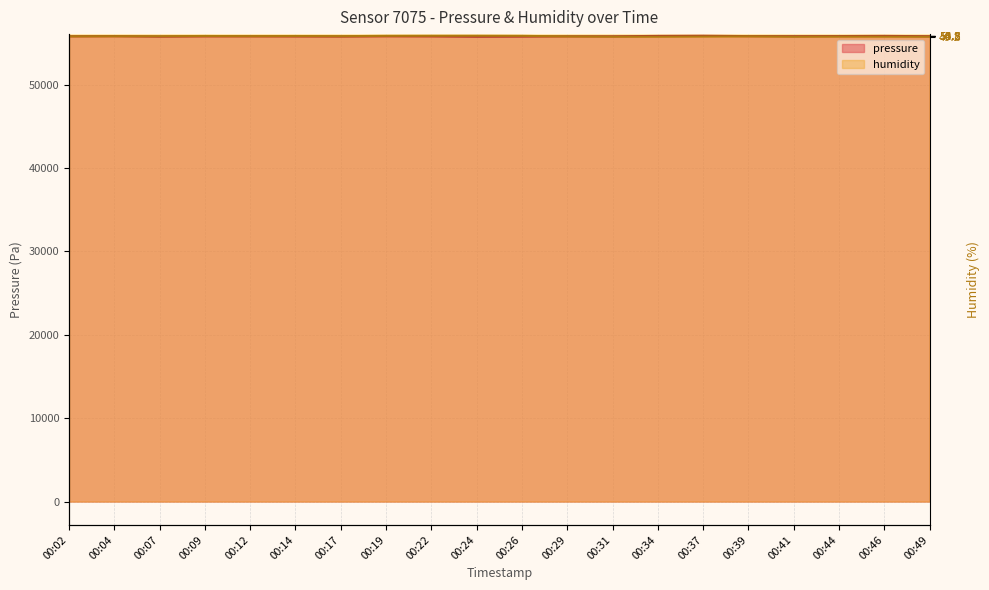

What is the minimum value shown in the chart?

55760.1